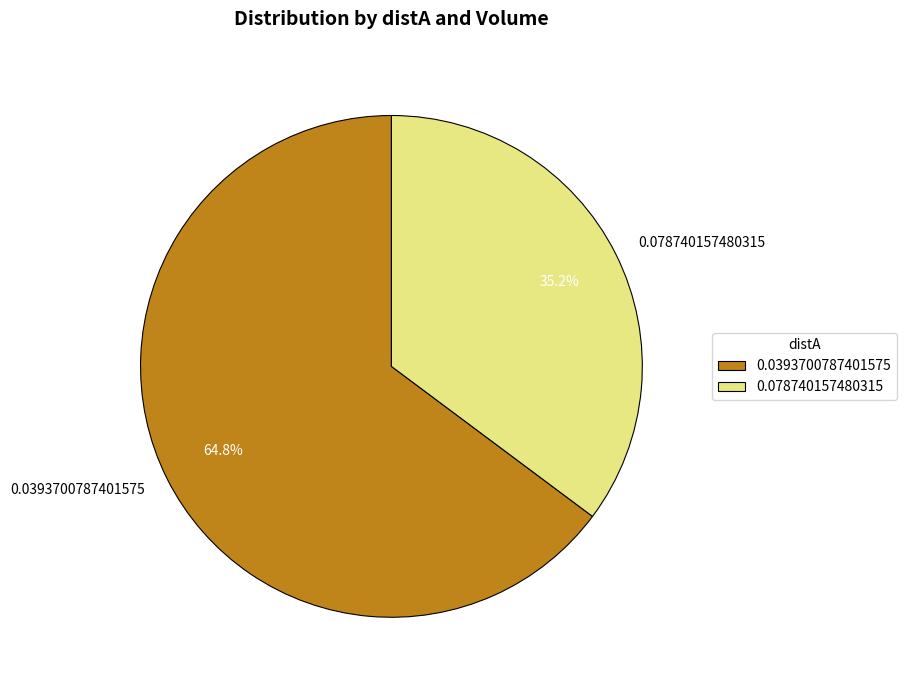

Does any single category account for the majority?

Yes